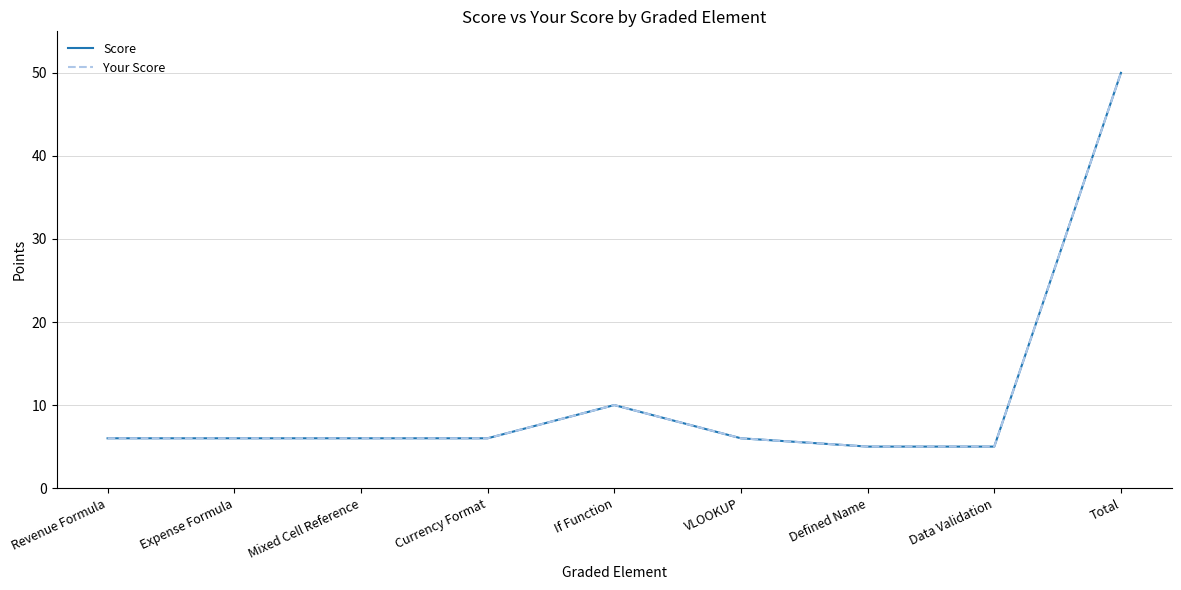

What is the value of the Your Score point at the 3rd from the left?

6